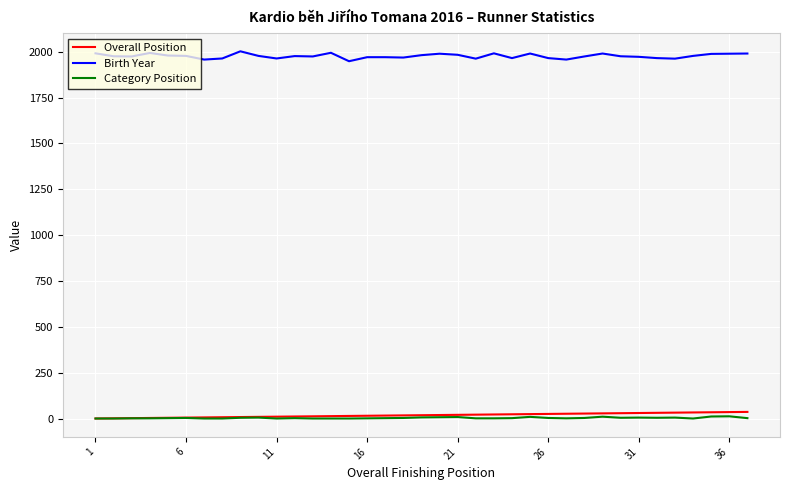

What is the minimum value for Birth Year?

1948